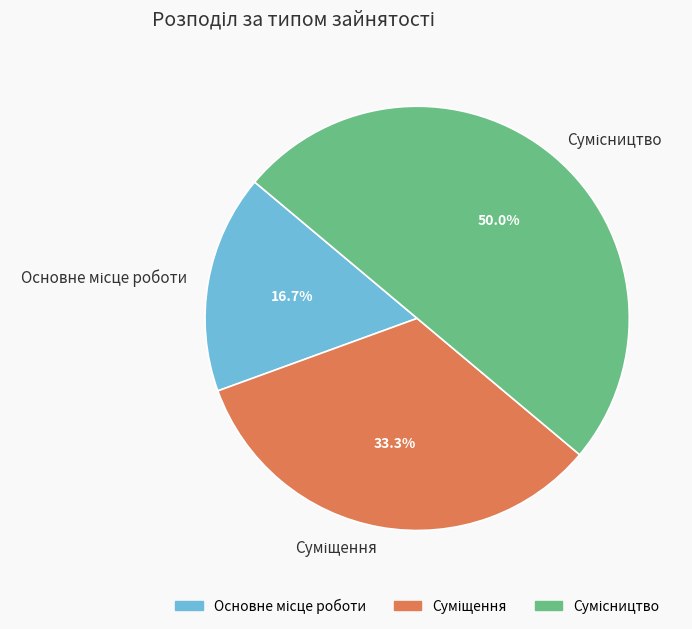

Which slice is the smallest?

Основне місце роботи